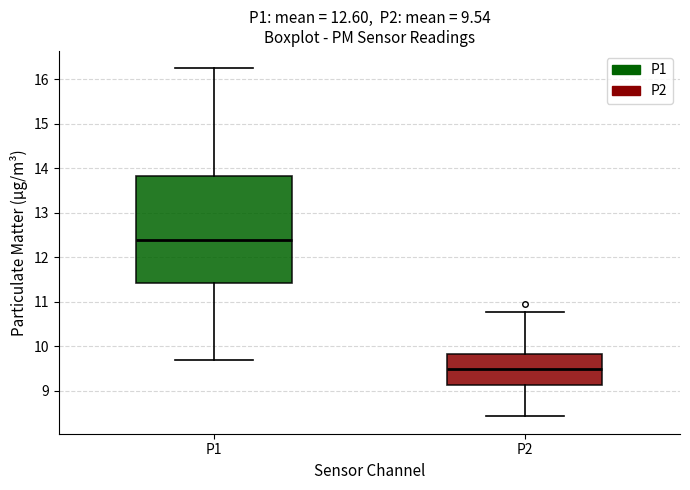

Which box's median line is the highest?

P1